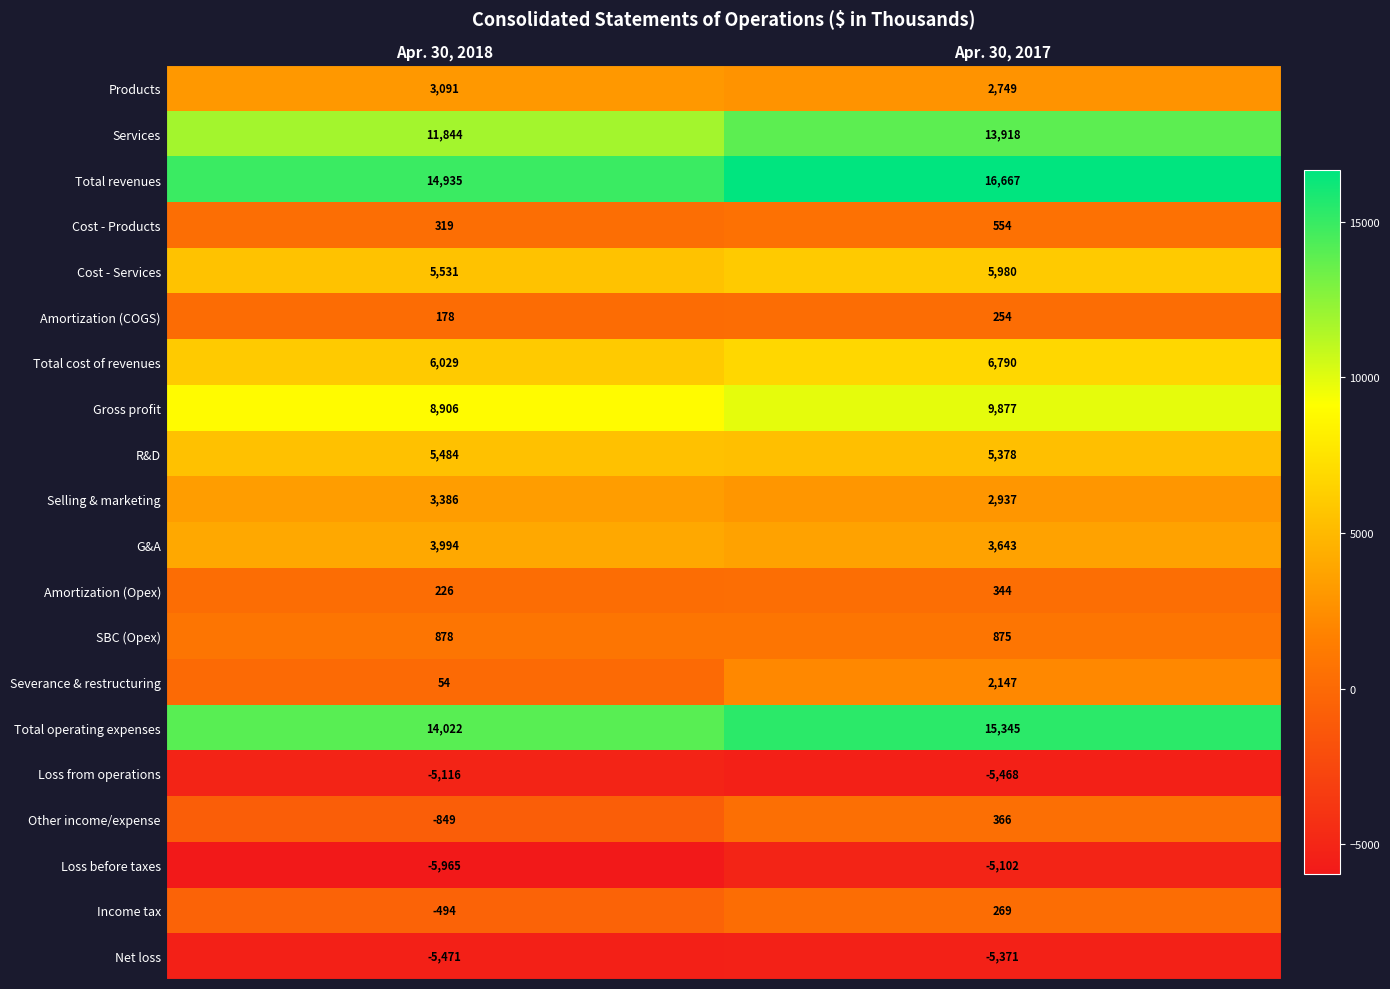

What is the sum of all Net loss values?

-10842